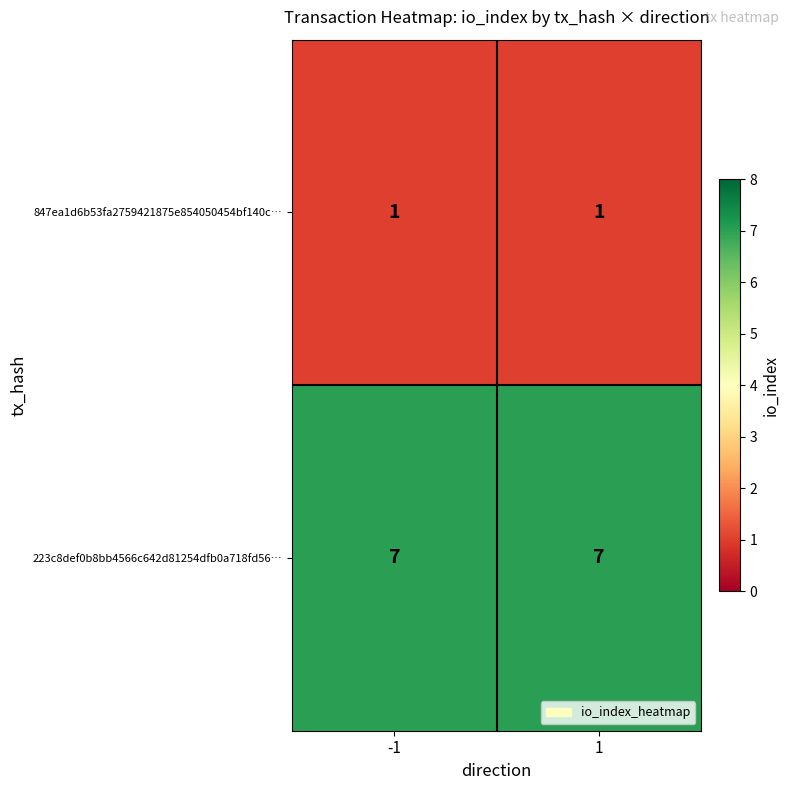

At 1, list the series in order from smallest to largest.

847ea1d6b53fa2759421875e854050454bf140c…, 223c8def0b8bb4566c642d81254dfb0a718fd56…